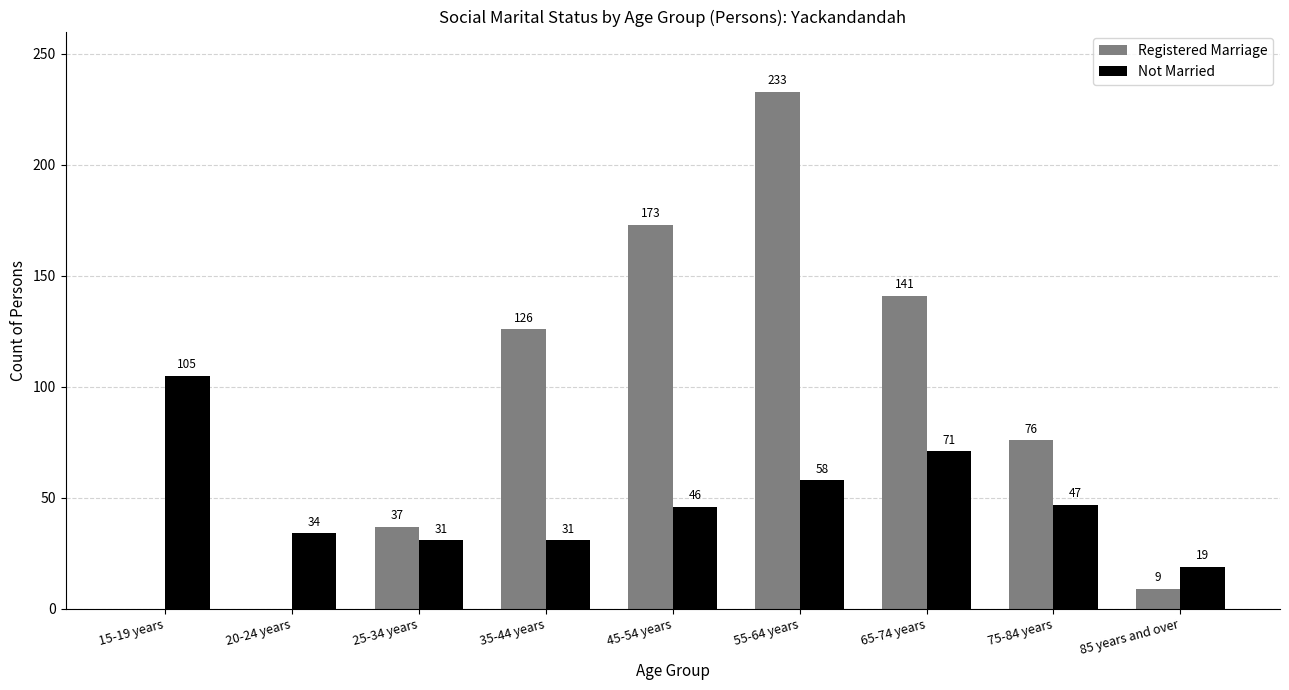

Are the bars grouped side by side (vs. stacked)?

Yes